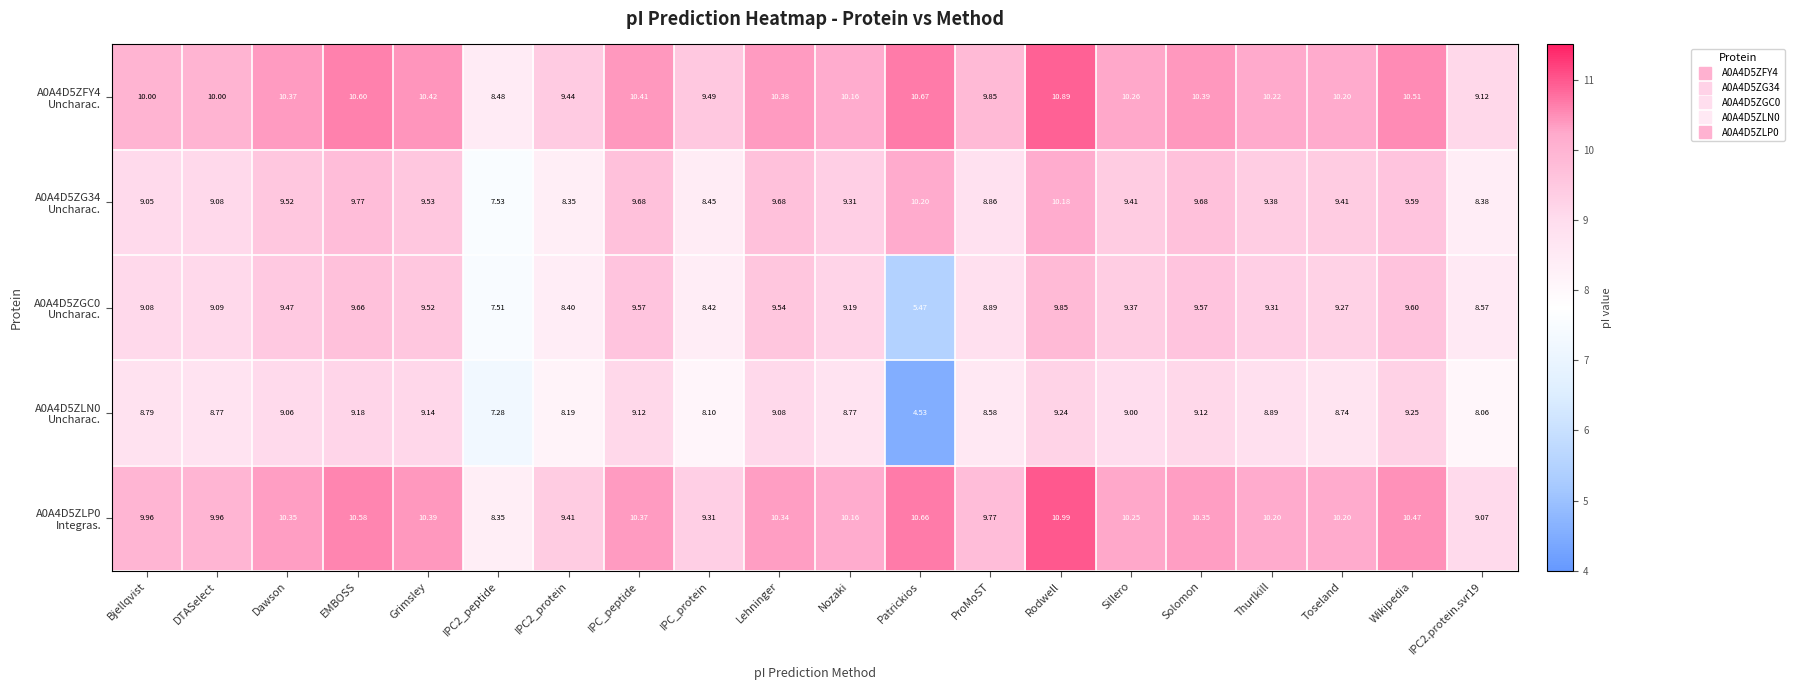

At which category is the sum across all series the highest?

Rodwell